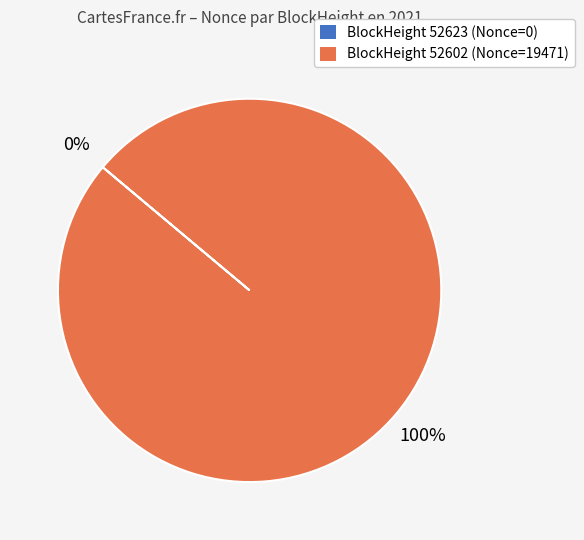

Does any single category account for the majority?

Yes